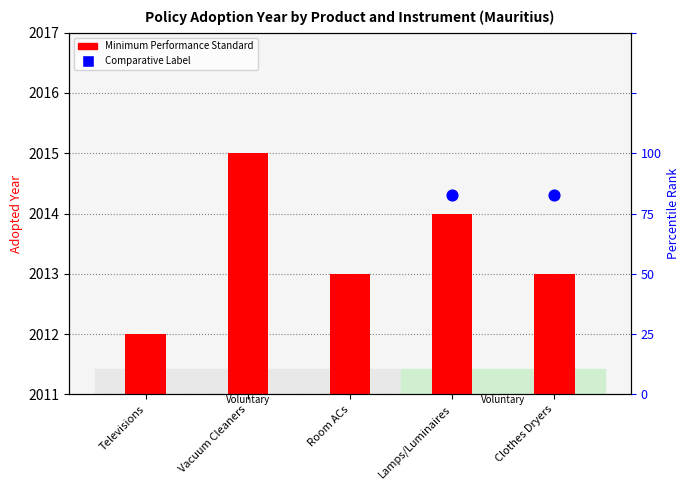

What is the change in value from Televisions to Clothes Dryers?

+1